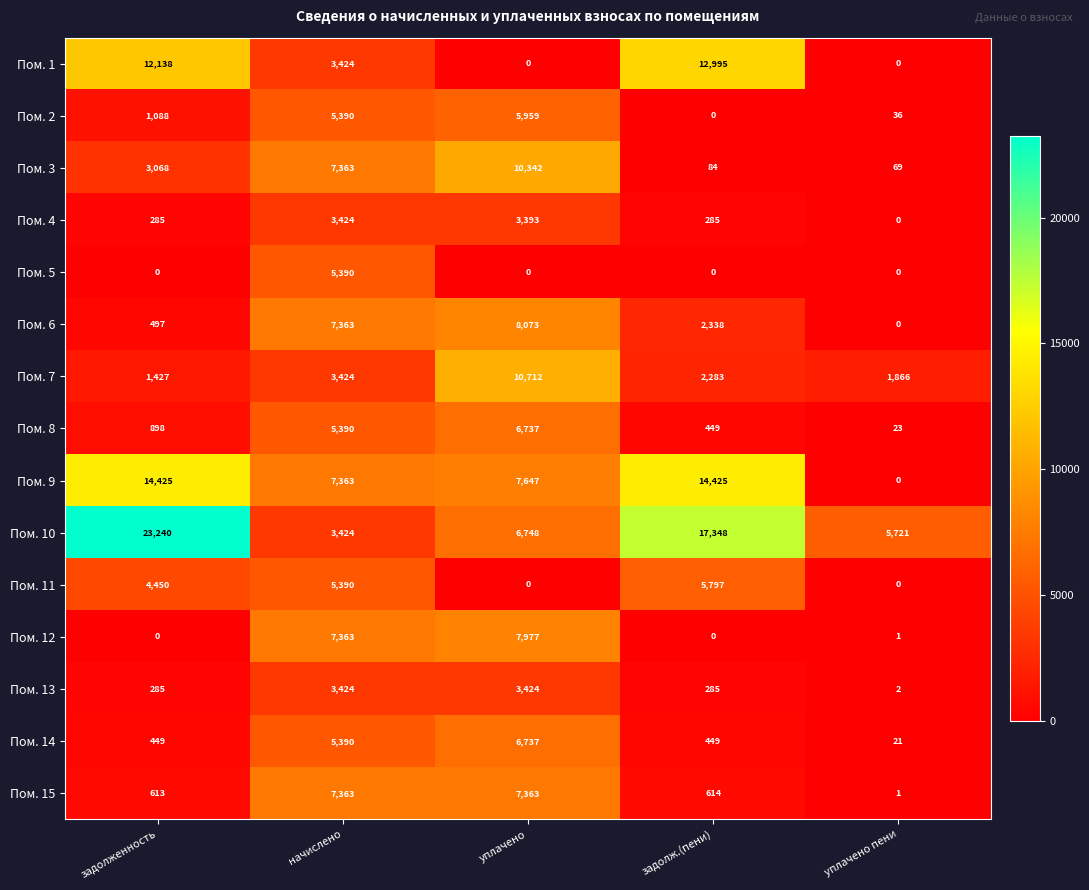

True or false: Пом. 6 has a value of 13854 at уплачено.

False